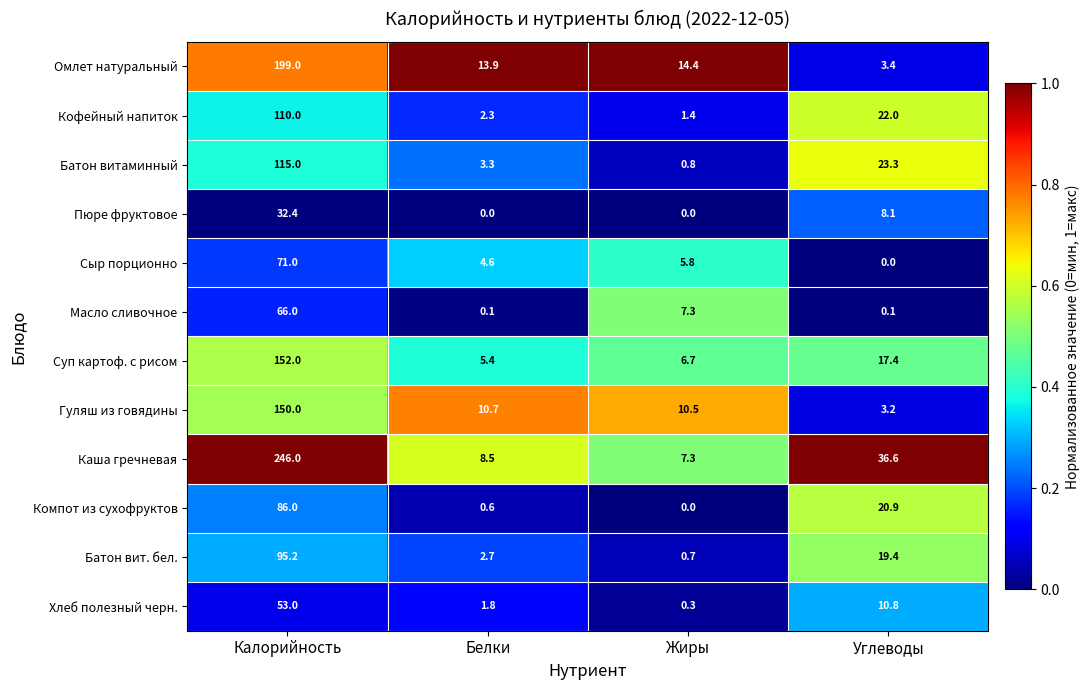

Which series has the widest spread of values?

Каша гречневая